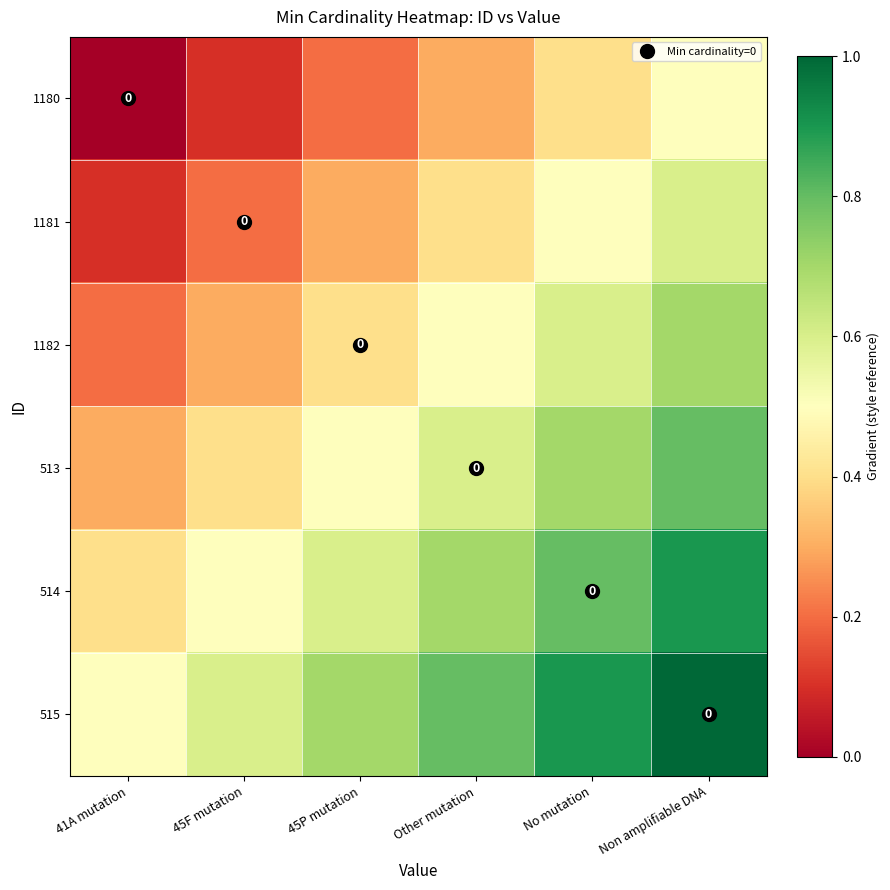

Is the value of 514 at 45P mutation greater than the value of 1181 at 41A mutation?

Yes